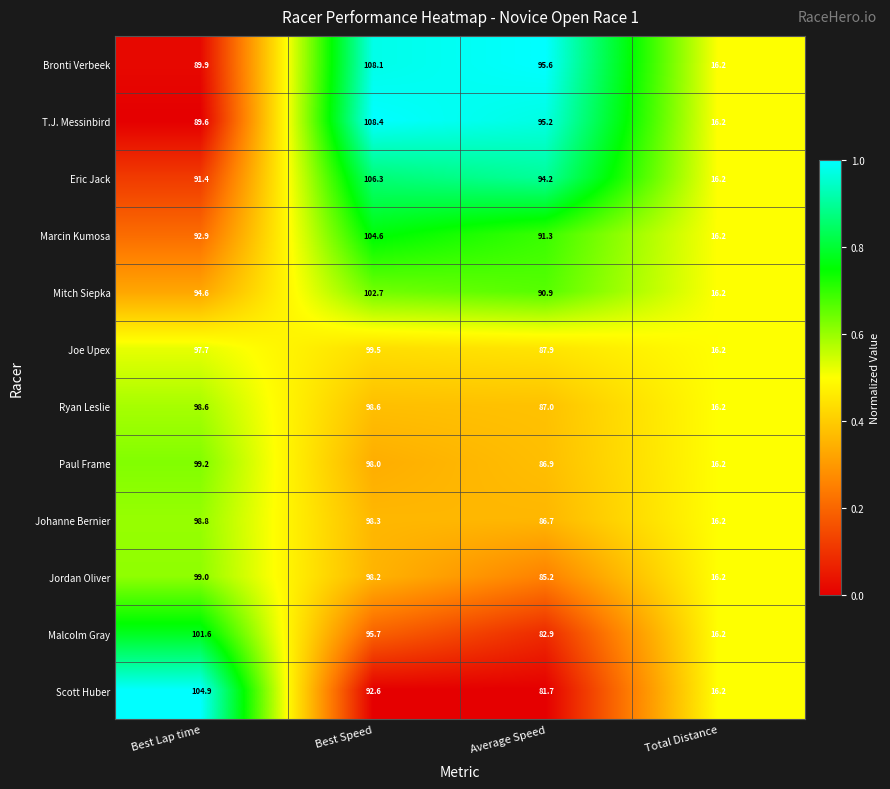

At which category is the sum across all series the highest?

Best Speed